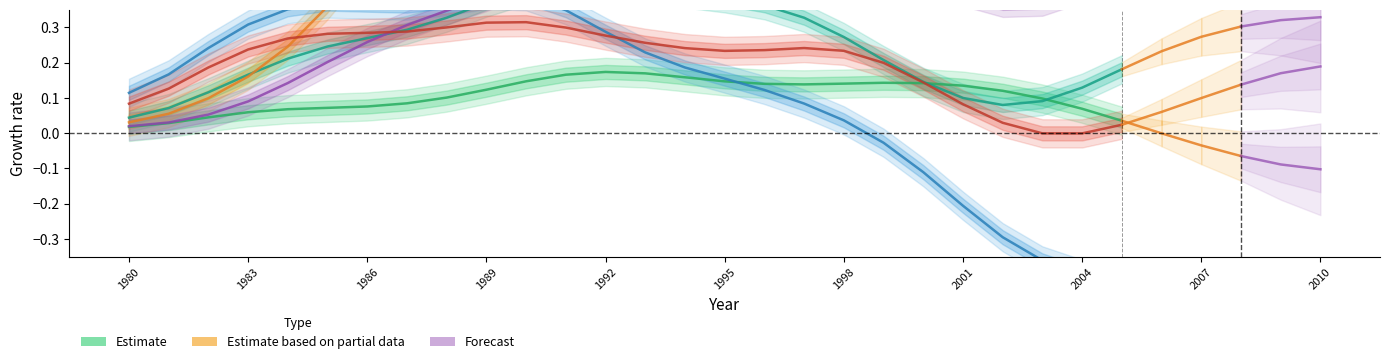

What is the difference between the maximum and minimum values?

0.2